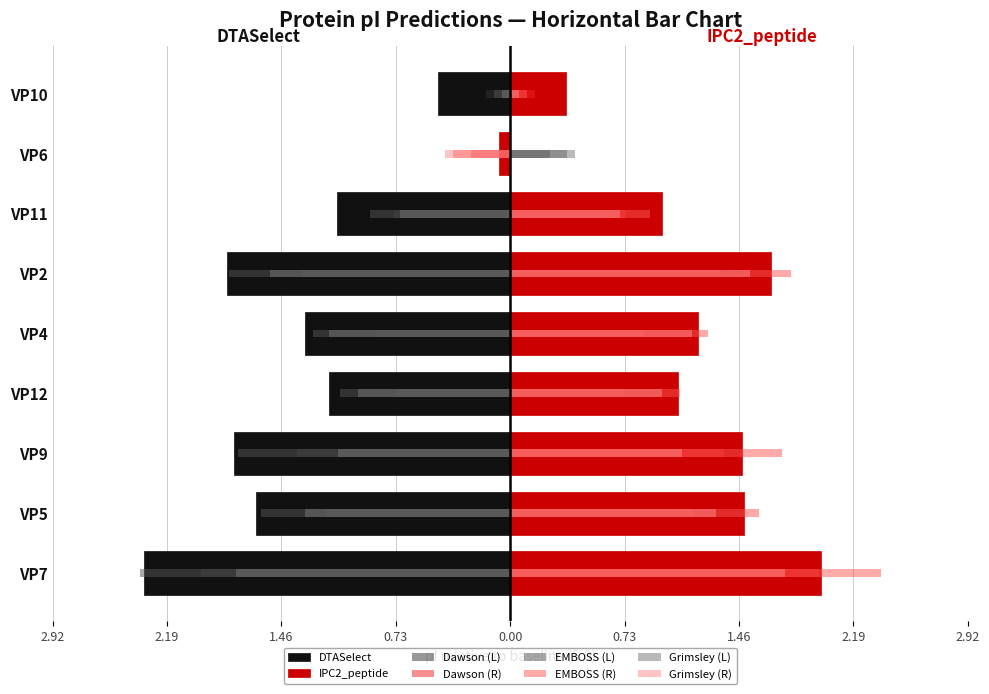

What is the difference between the highest and lowest values at VP4?

2.5